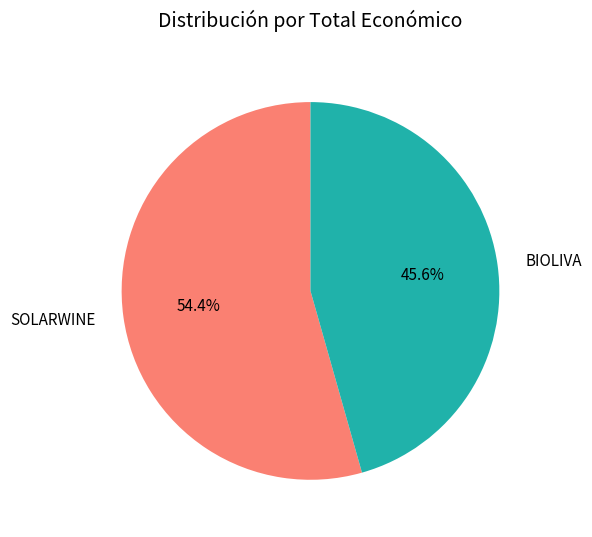

True or false: SOLARWINE accounts for 40% of the total.

False